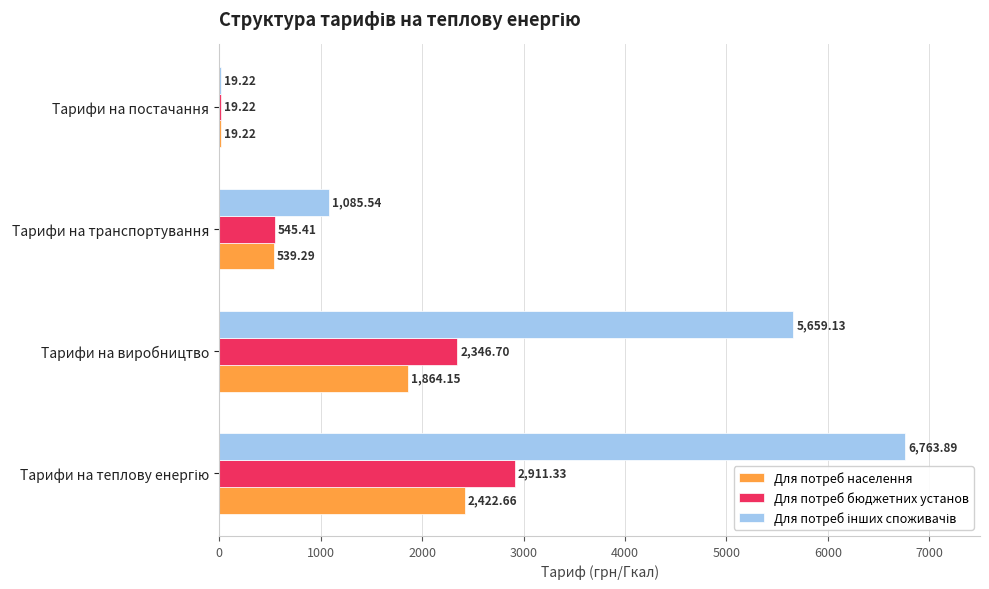

What is the total value across all series at Тарифи на транспортування?

2170.2